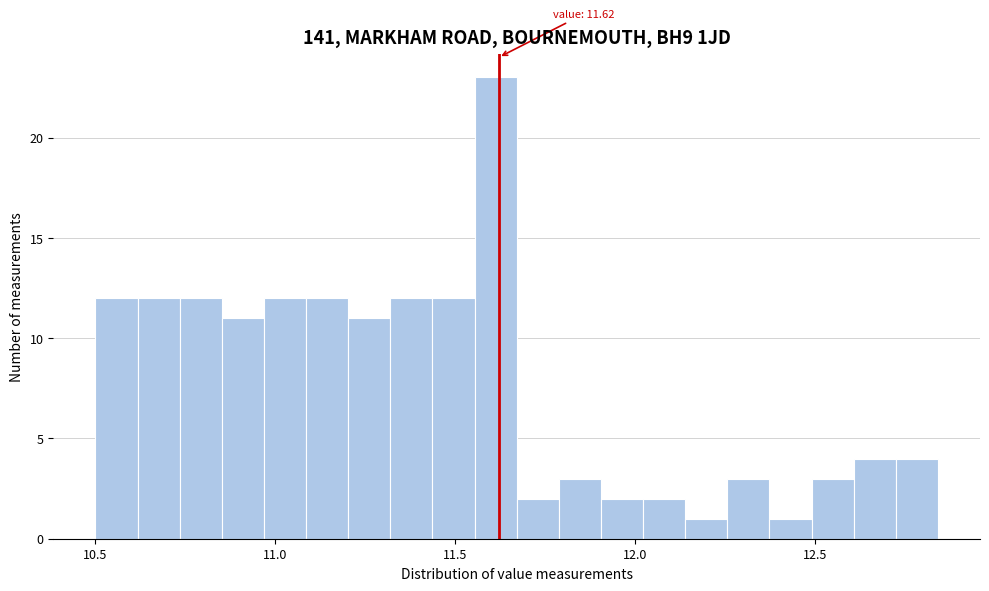

Read against the x-axis, roughly where is the centre of the tallest bar?

11.60